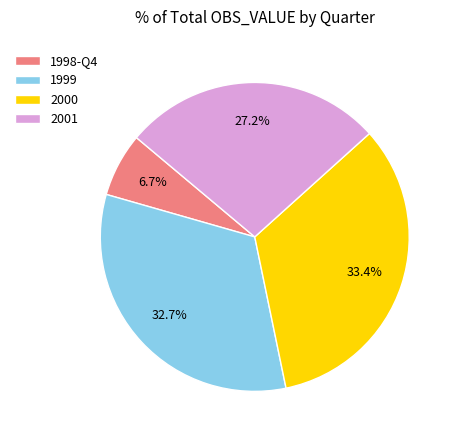

How many slices are in this pie chart?

4